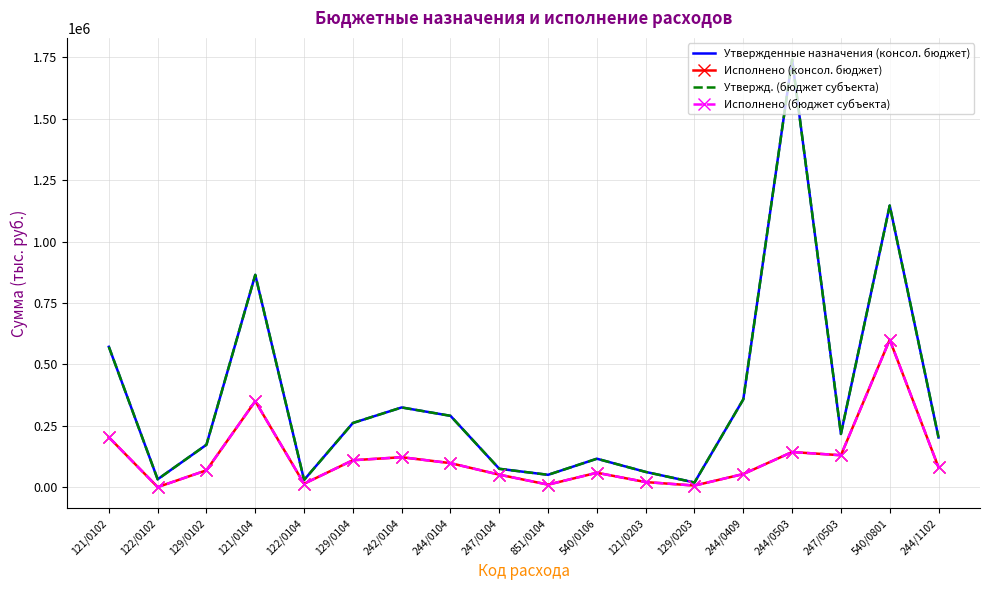

True or false: Утвержденные назначения (консол. бюджет) and Утвержд. (бюджет субъекта) cross at least once.

False